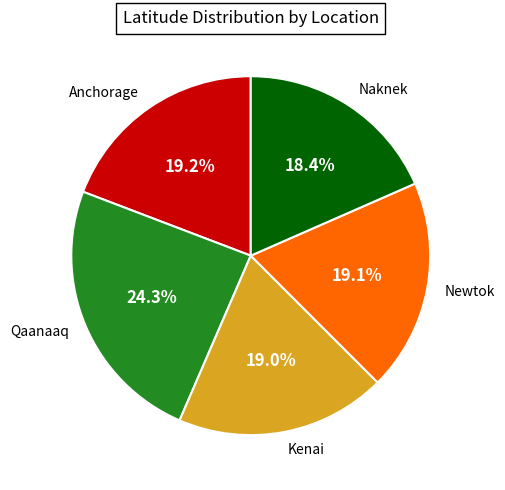

What percentage is the Qaanaaq slice, to the nearest percent?

24%